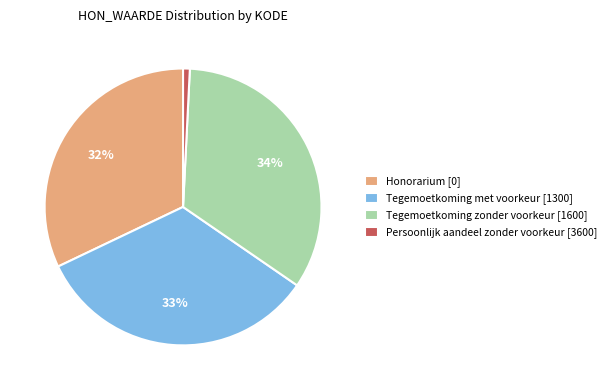

To the nearest percent, what is the combined percentage of Persoonlijk aandeel zonder voorkeur [3600] and Honorarium [0]?

33%